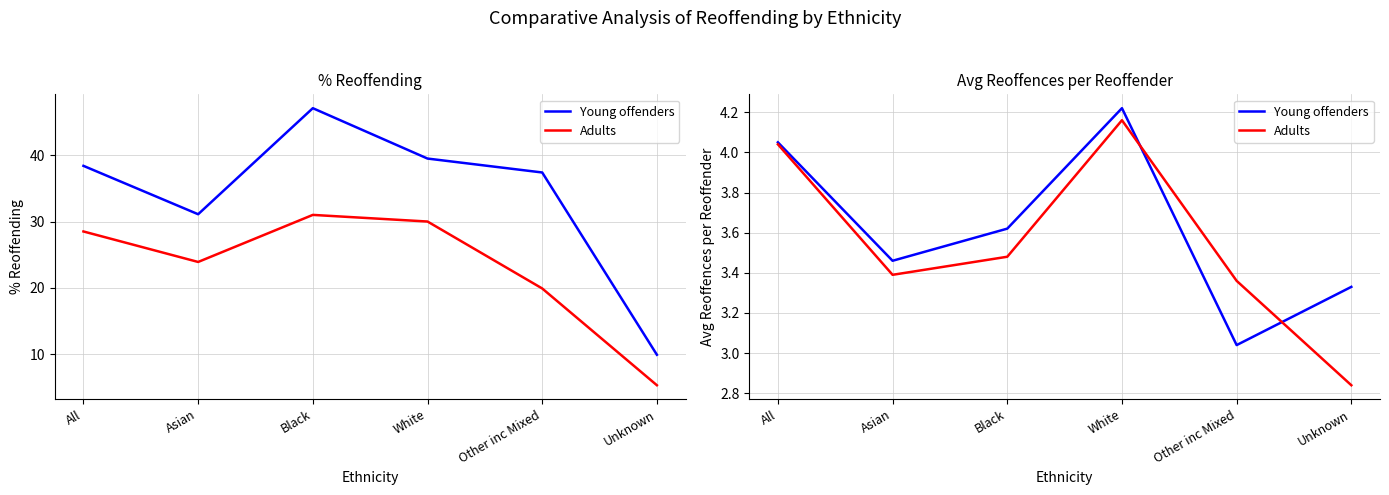

In Young offenders, how many points are higher than both neighbors (excluding endpoints)?

1